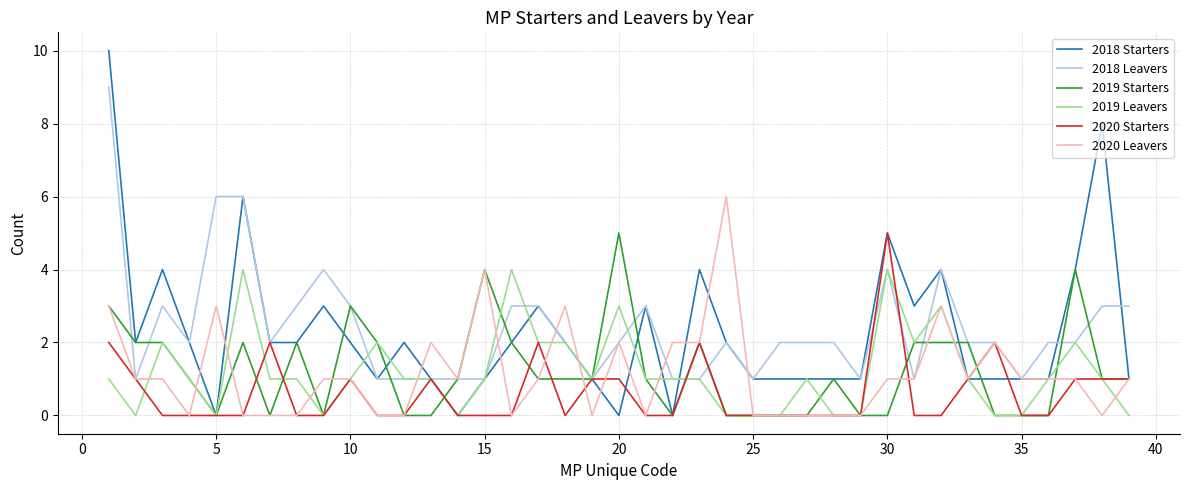

What is the maximum value shown in the chart?

10